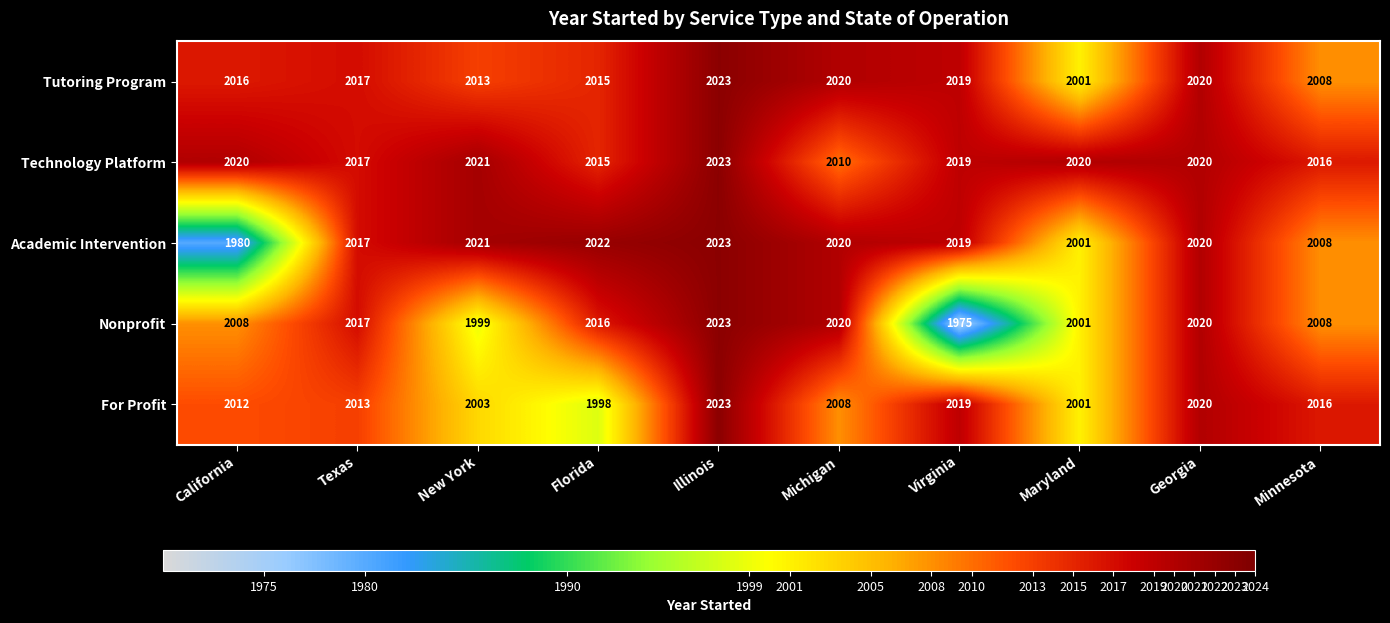

The value of Academic Intervention at Virginia is 2019. True or false?

True